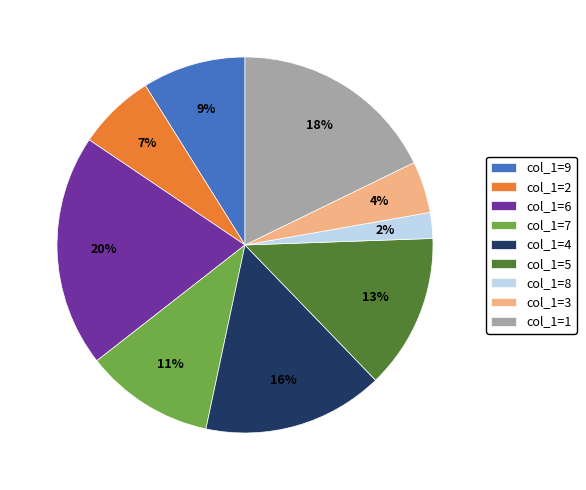

Which has a higher value, col_1=2 or col_1=3?

col_1=2